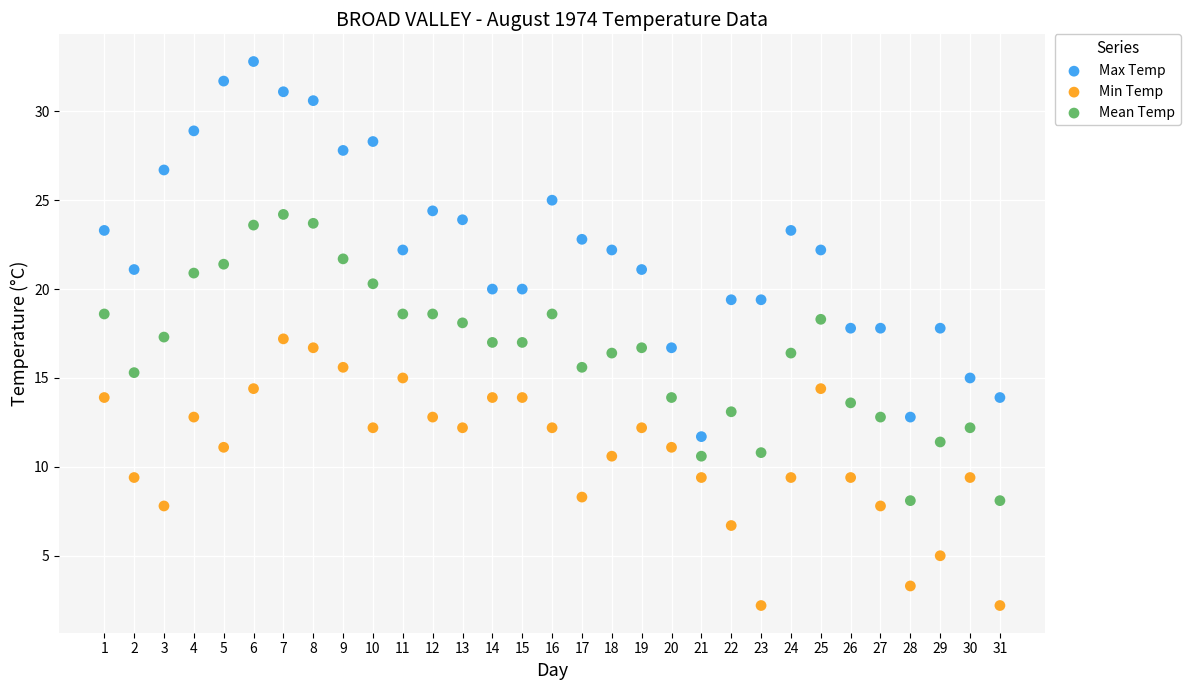

Which series reaches the minimum Y coordinate?

Min Temp